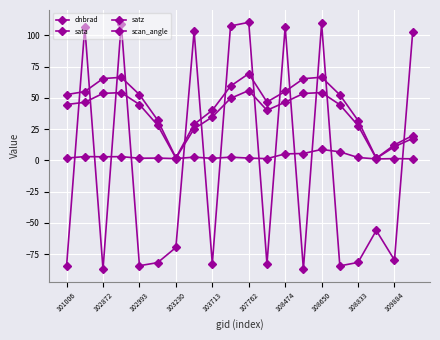

Count the number of data series in this chart.

4